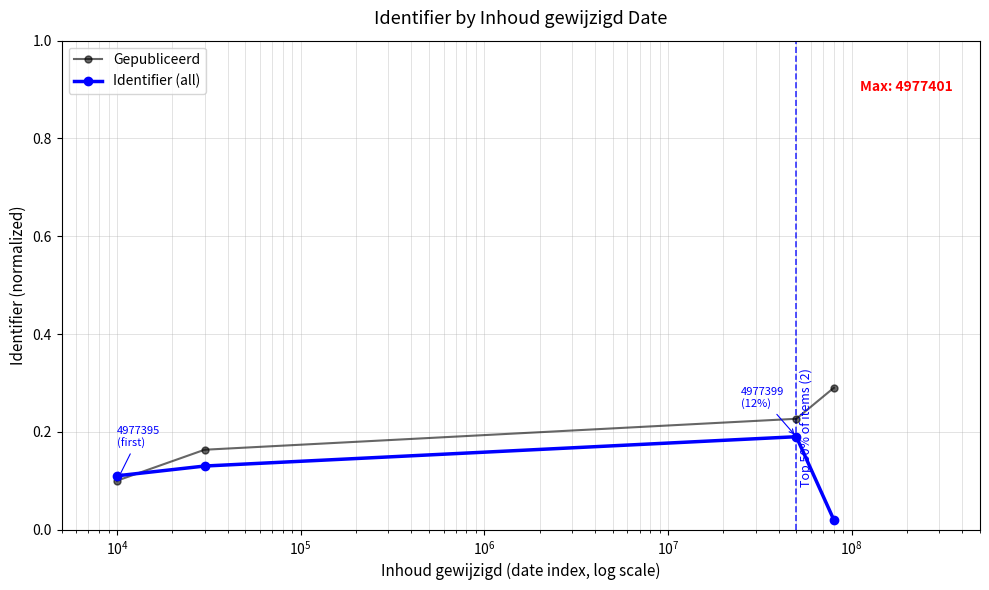

What is the maximum value shown in the chart?

0.3